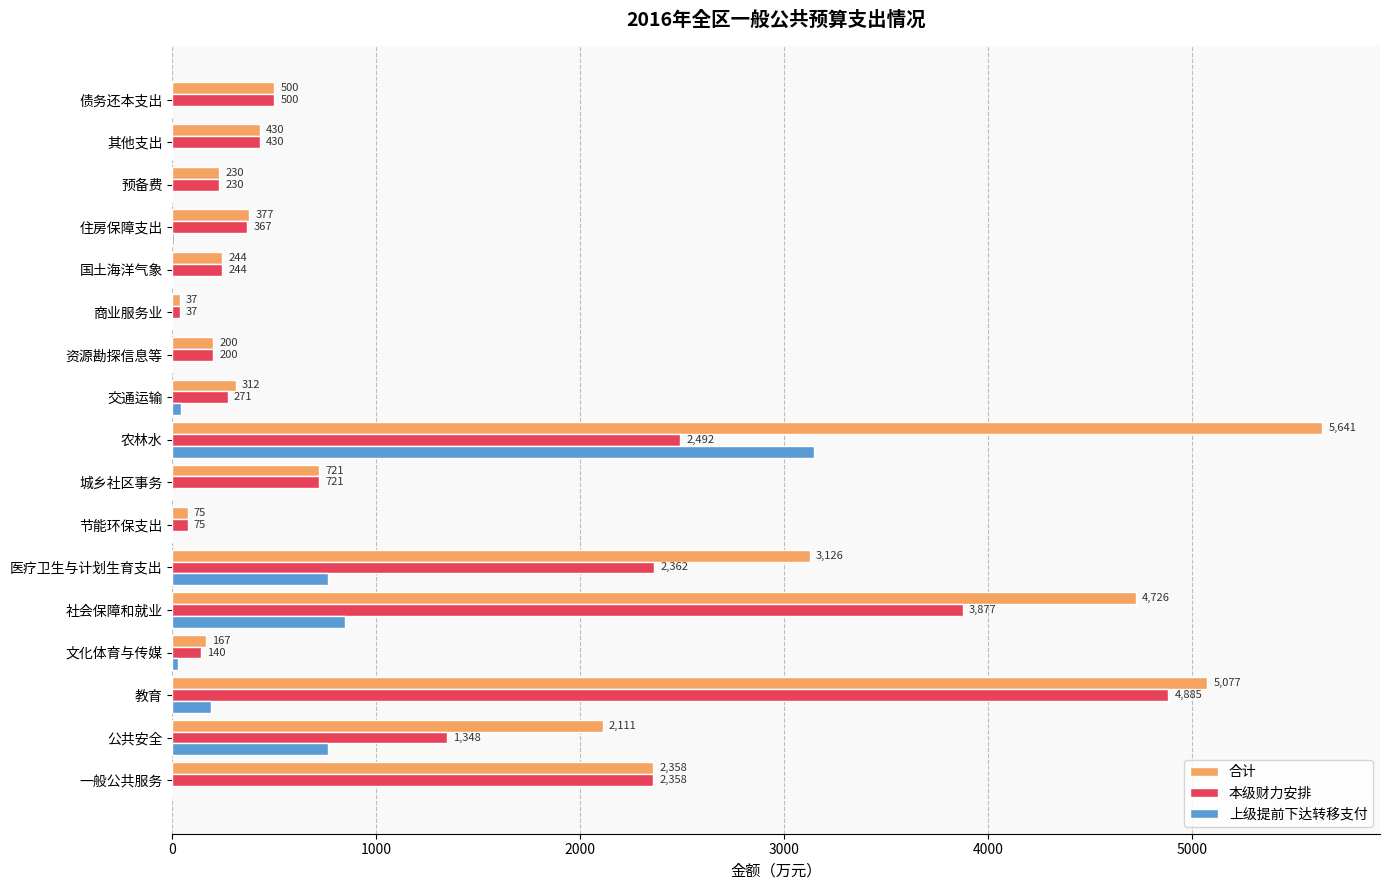

Which category has the highest value in the 合计 series?

农林水